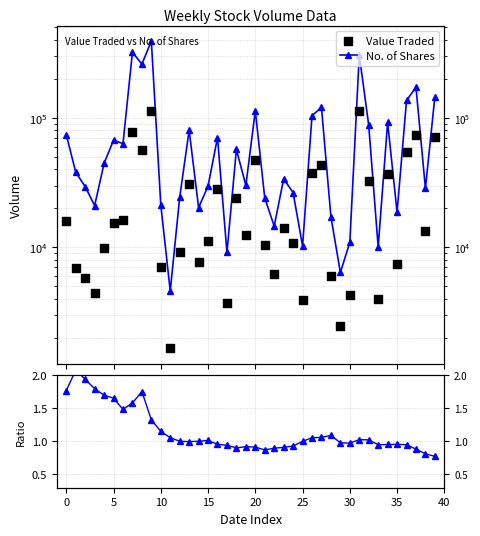

Is the value of Ratio at 35 greater than the value of No. of Shares at 32?

No